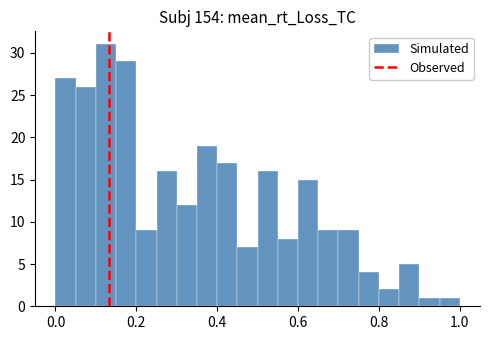

Around what value on the x-axis is the tallest bar? Give the approximate position of its centre, as read against the axis.

0.12